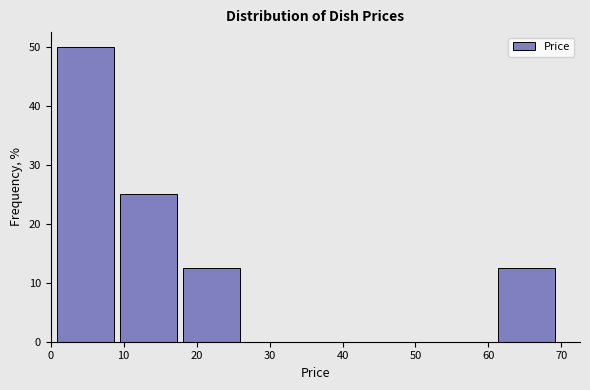

Reading left to right, list every bar in this chart as the range it spans on the x-axis followed by its height. Neither the bar edges nor the heights are printed on the chart, so give them approximately, as read against the axes.

1 to 9: 50
9 to 18: 25
18 to 27: 13
27 to 35: 0
35 to 44: 0
44 to 53: 0
53 to 61: 0
61 to 70: 13